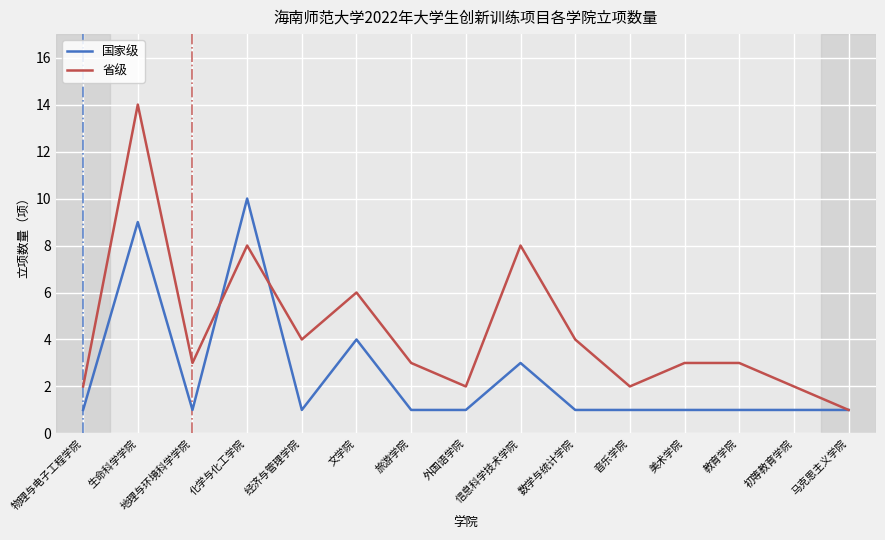

Which series has the largest total across all categories?

省级